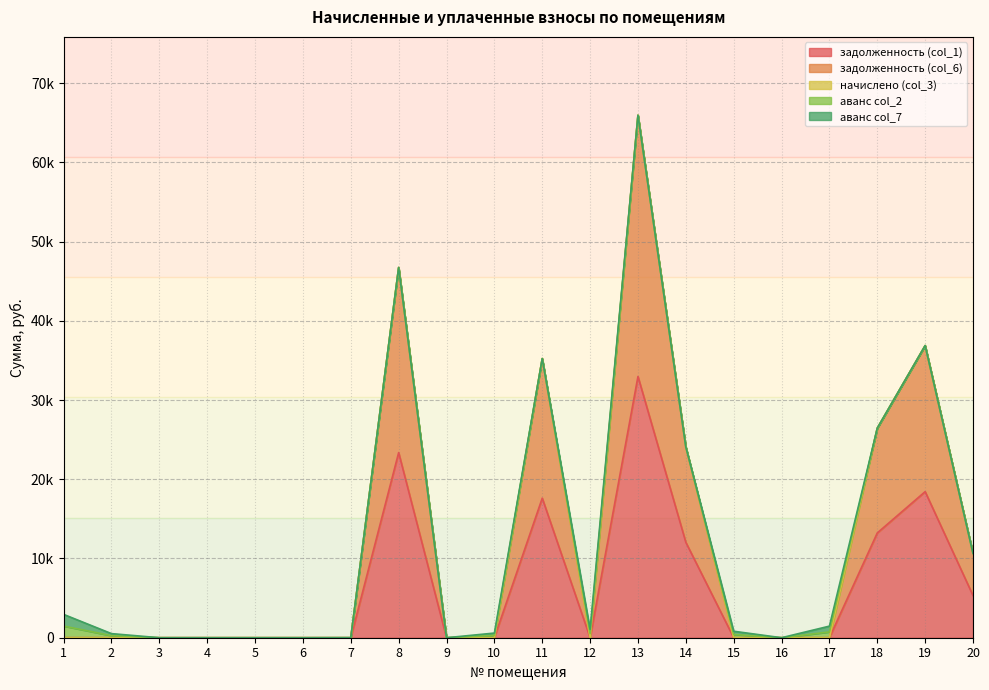

List the labels in order of задолженность (col_6) value, largest first.

13, 8, 19, 11, 18, 14, 20, 1, 2, 3, 4, 5, 6, 7, 9, 10, 12, 15, 16, 17